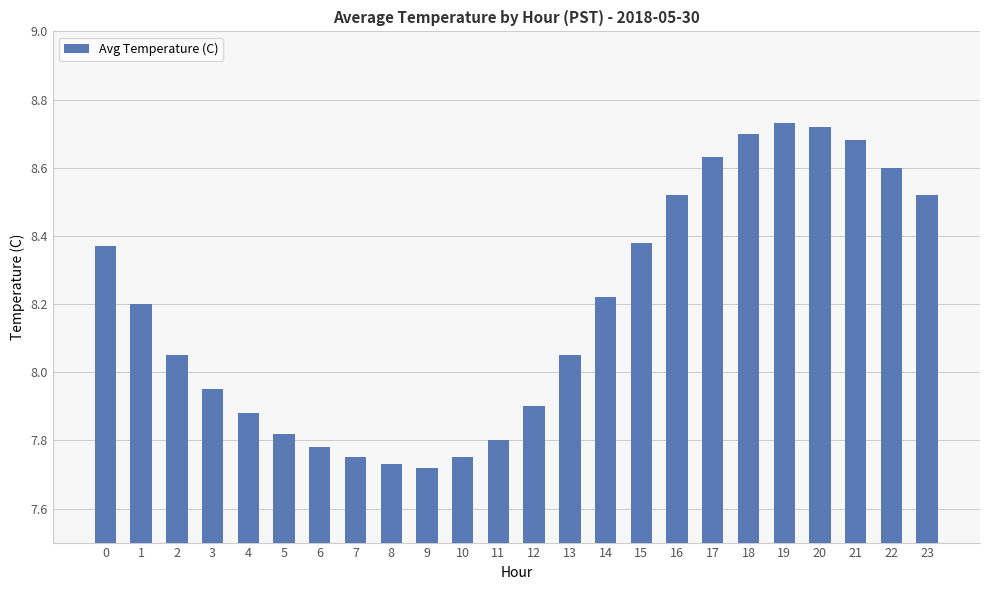

The chart shows a value of 15.3 at 20. True or false?

False